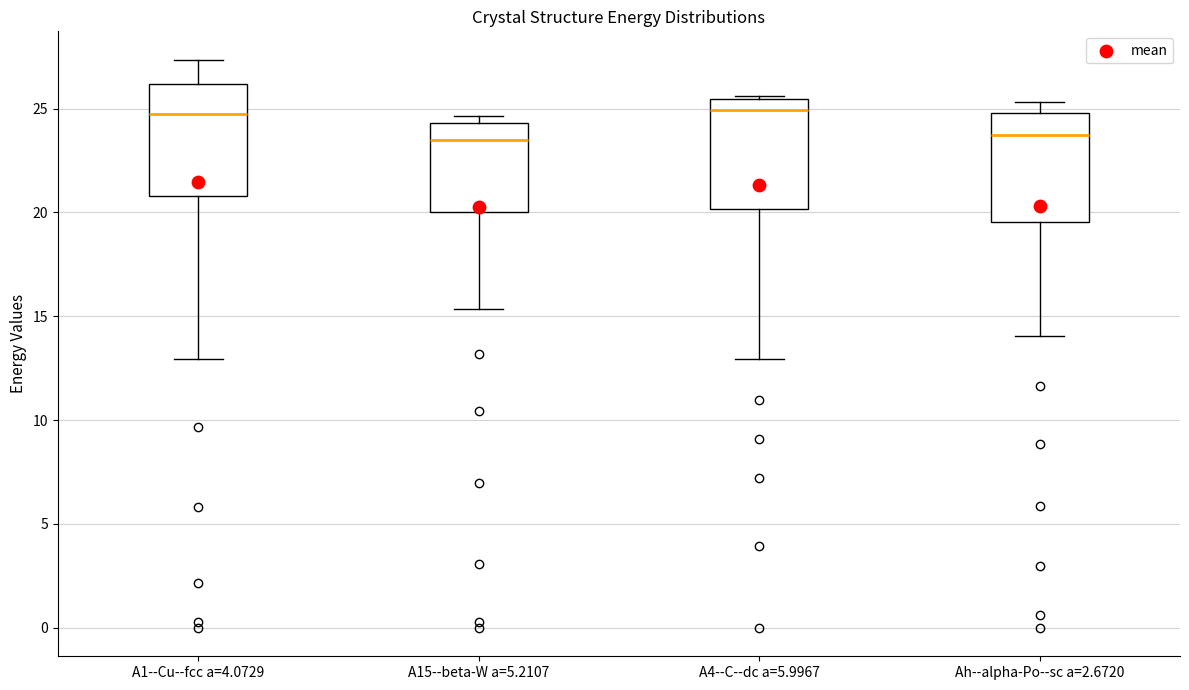

Where does the median line of the box for A15--beta-W a=5.2107 sit on the y-axis? The values are not printed on the chart, so give them approximately, as read against the axis.

23.5